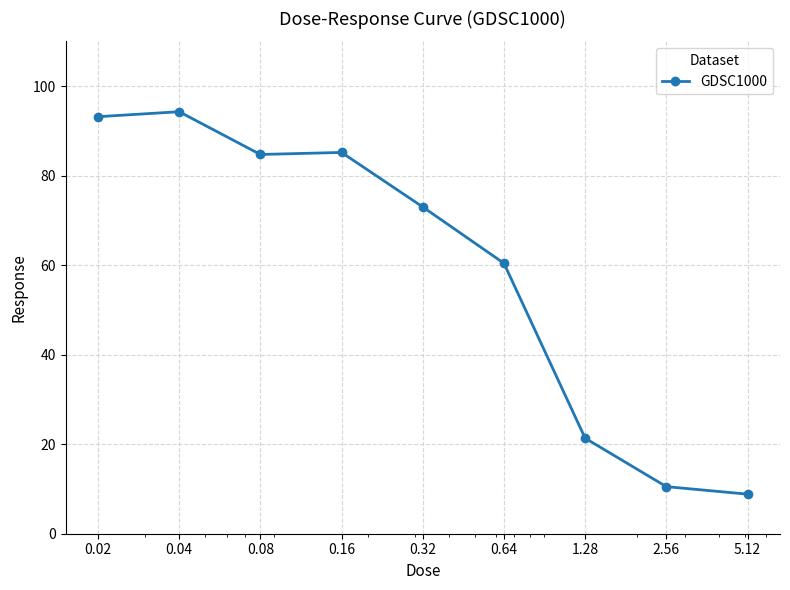

What is the minimum value shown in the chart?

8.8